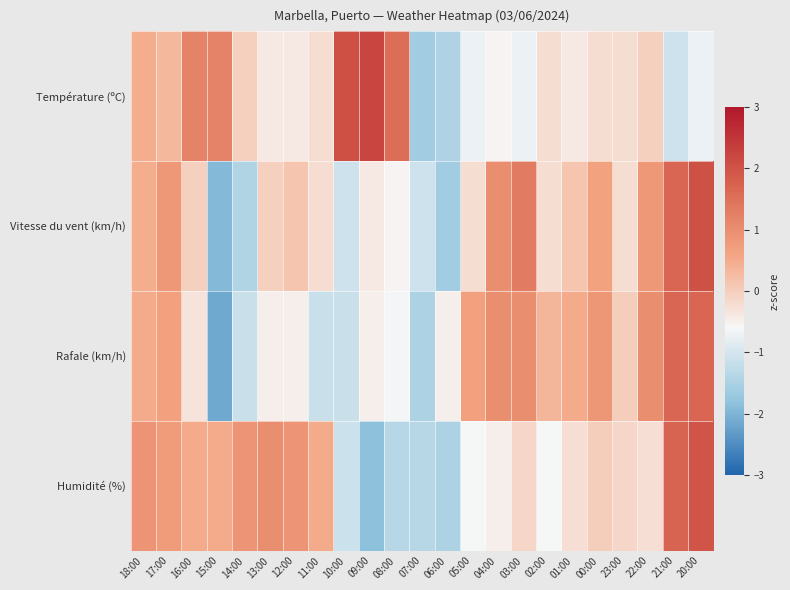

Between 13:00 and 02:00, which series saw the biggest shift?

Humidité (%)